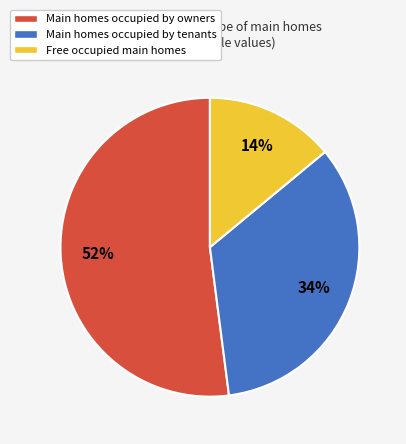

To the nearest percent, what is the average slice percentage?

33%